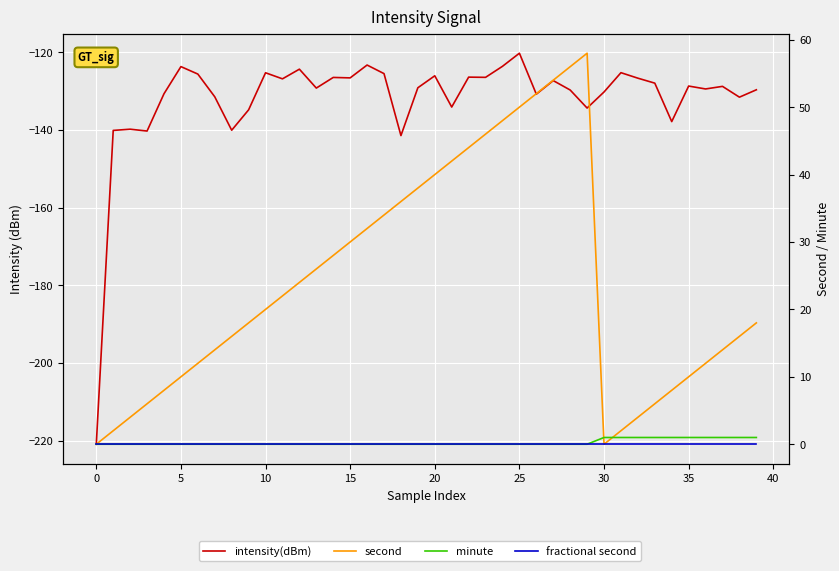

What is the maximum value for second?

58.0